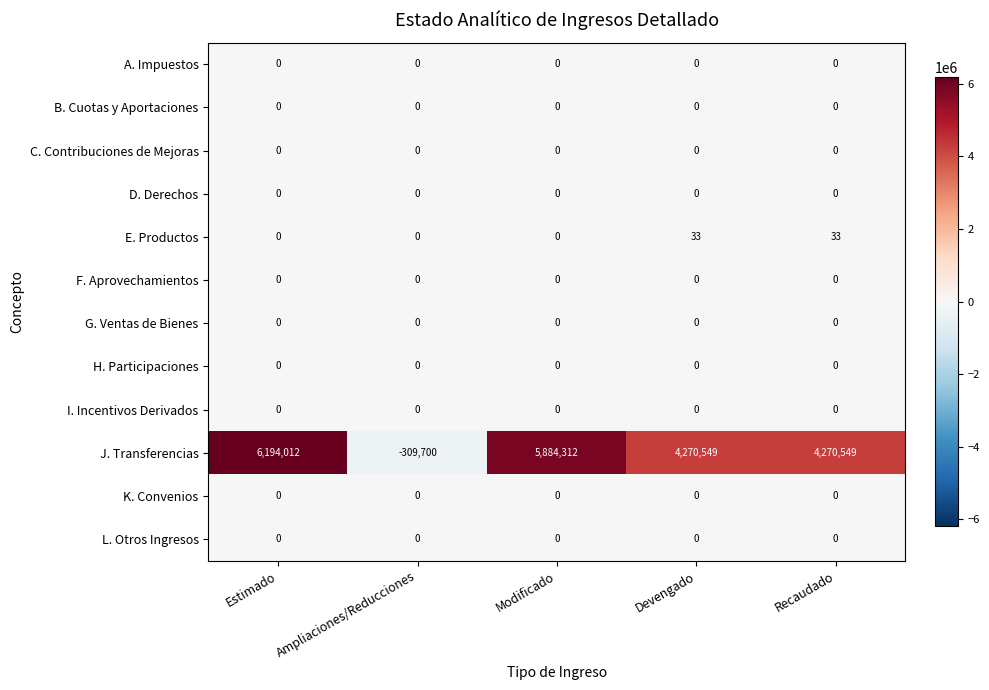

At which label does J. Transferencias first exceed 4270549?

Estimado